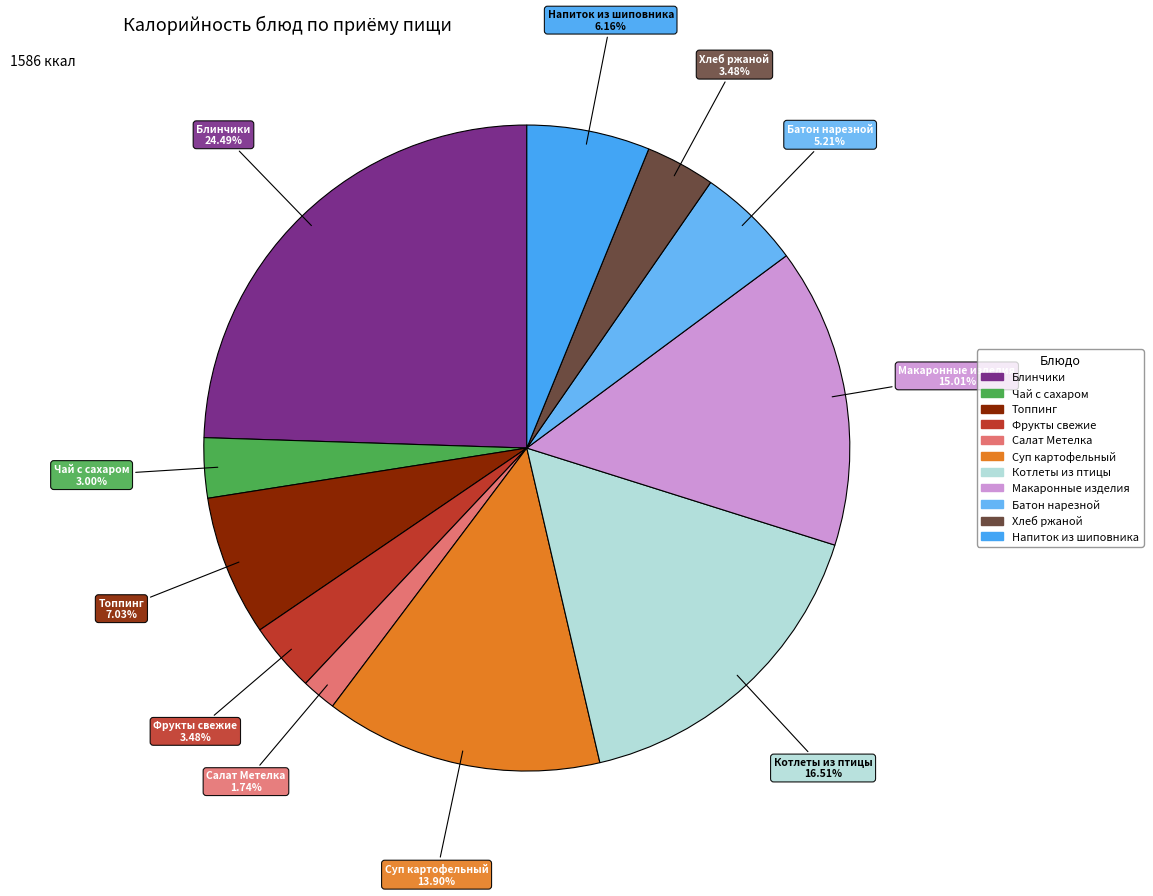

True or false: Котлеты из птицы accounts for 17% of the total.

True